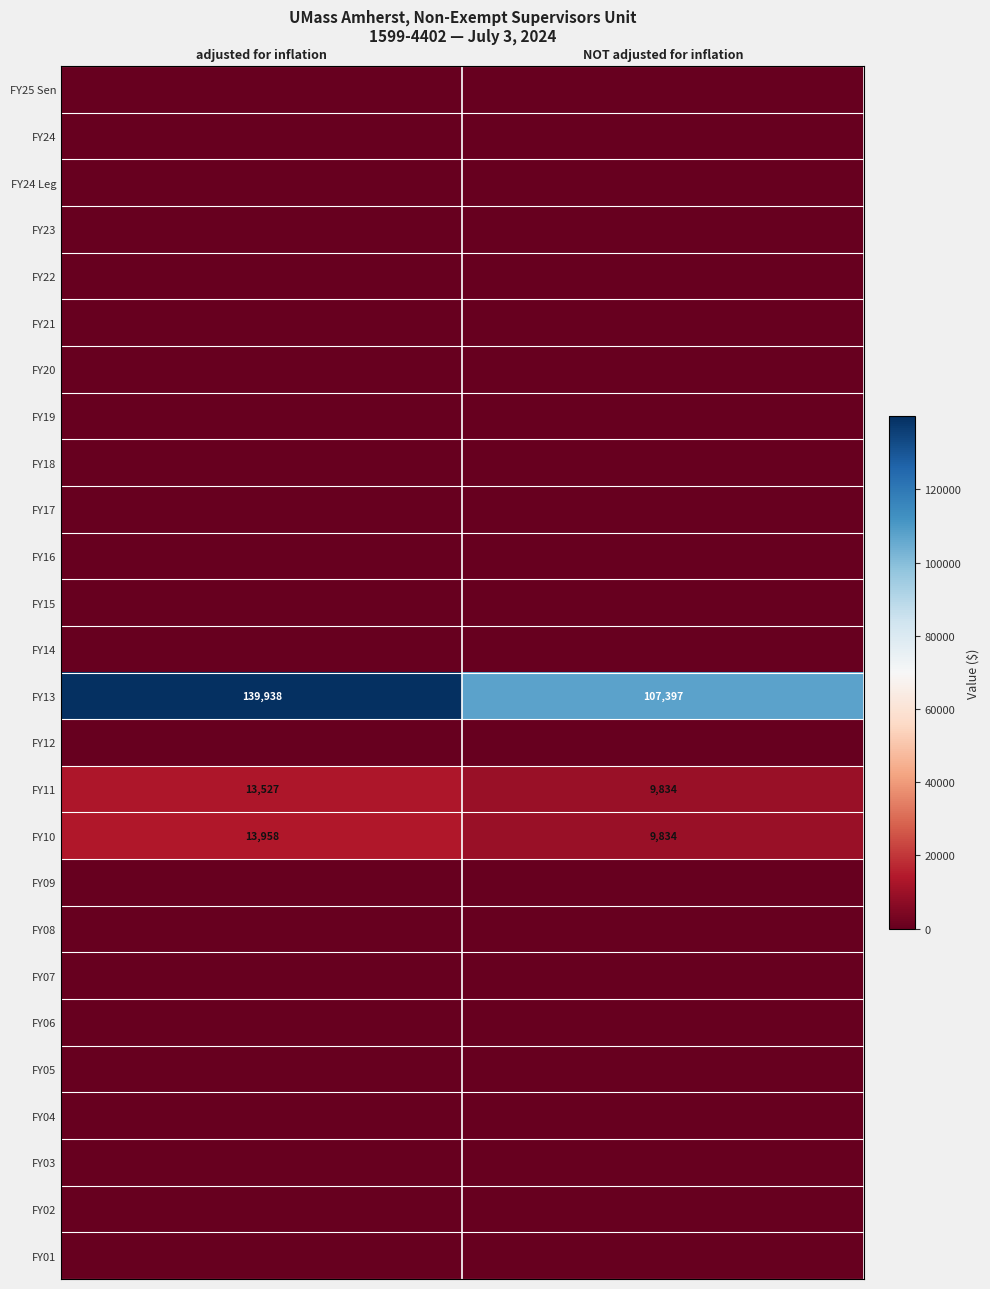

True or false: FY13 has a value of 107397 at NOT adjusted for inflation.

True